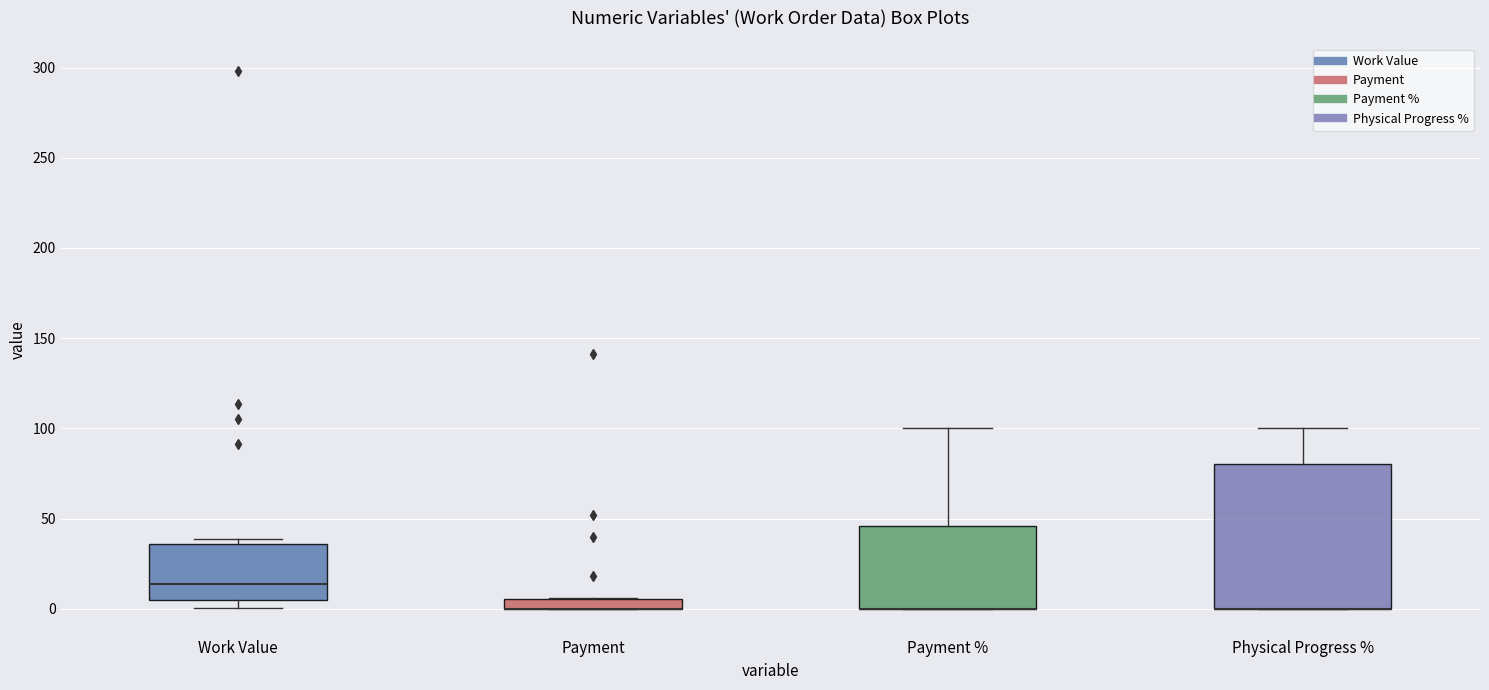

Where is the upper edge of the box for Payment on the y-axis? The values are not printed on the chart, so give them approximately, as read against the axis.

5